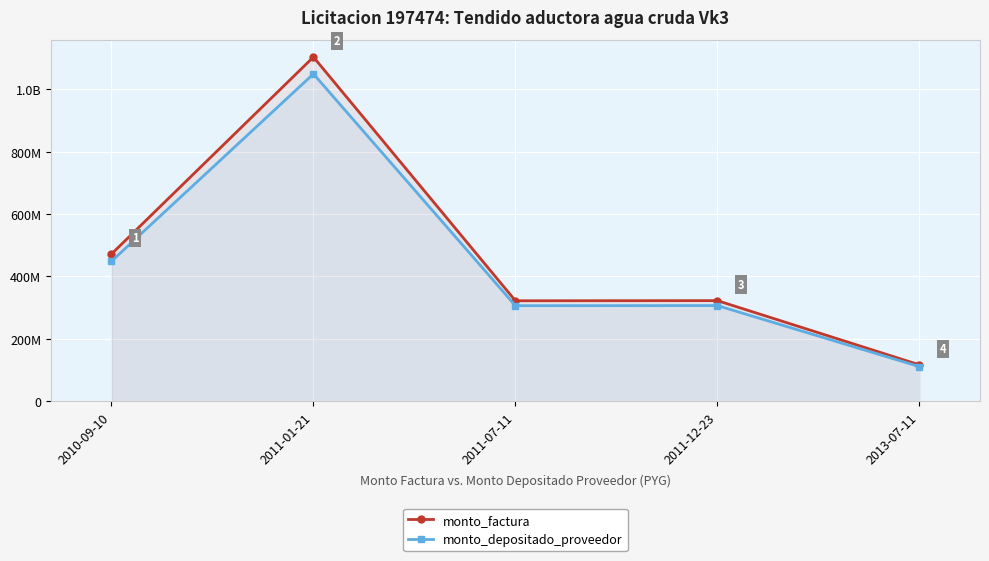

The value of monto_factura at 2011-12-23 is 322624375. True or false?

True